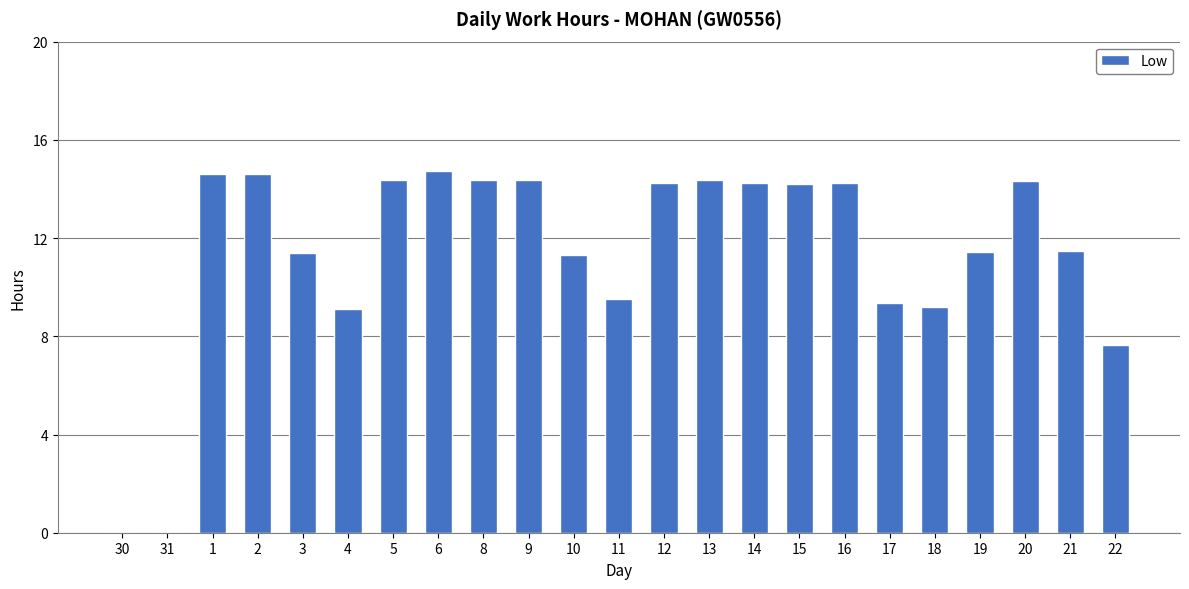

The chart shows a value of 3.8 at 14. True or false?

False